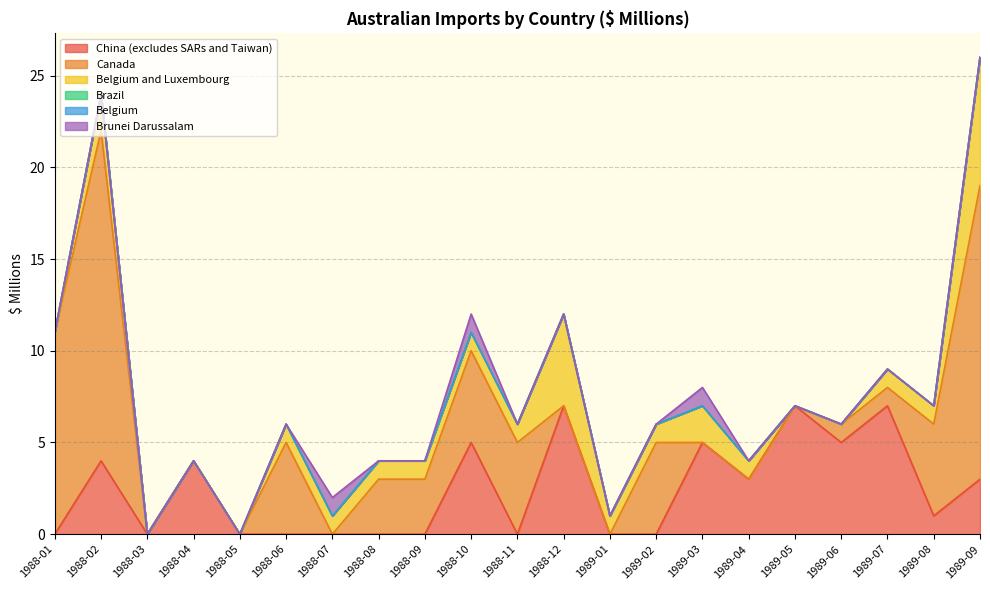

True or false: Belgium and Brunei Darussalam intersect in this chart.

False